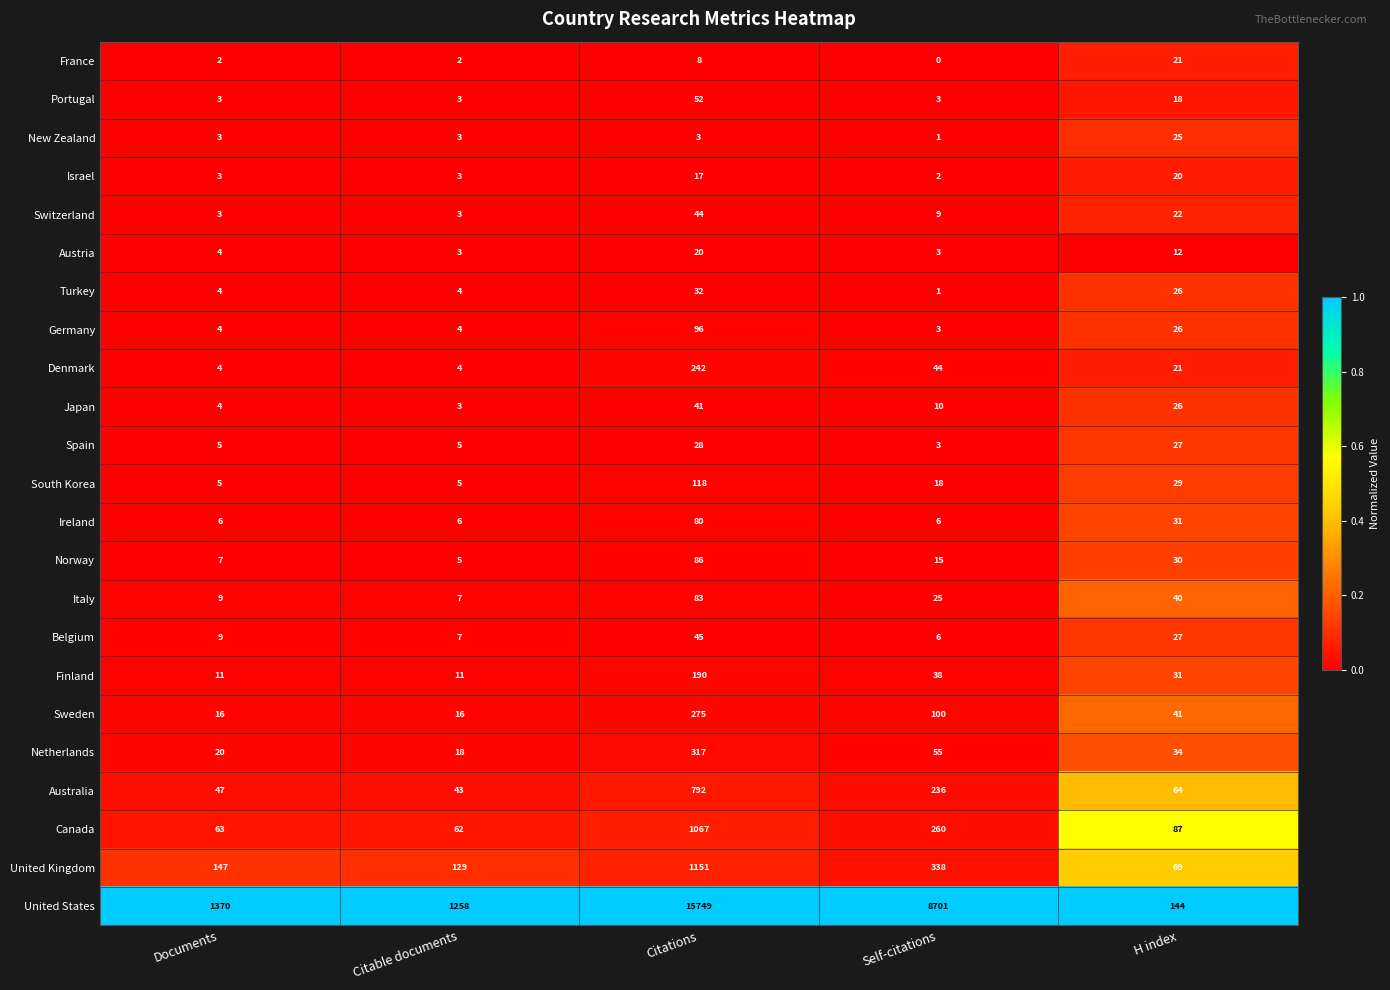

The Norway series shows 116 at Citations. True or false?

False